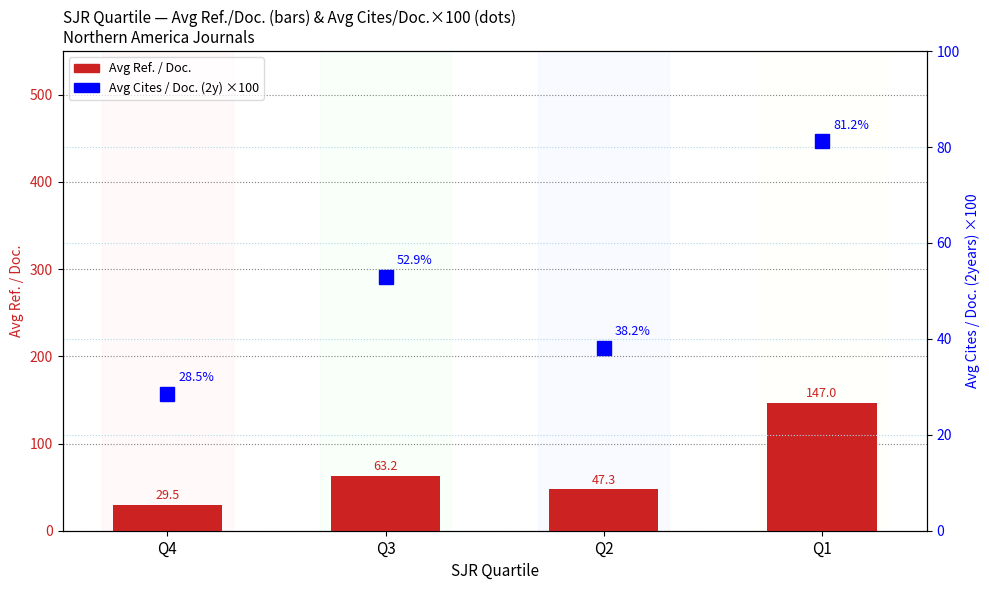

How many data points in Avg Ref. / Doc. are less than 63?

2